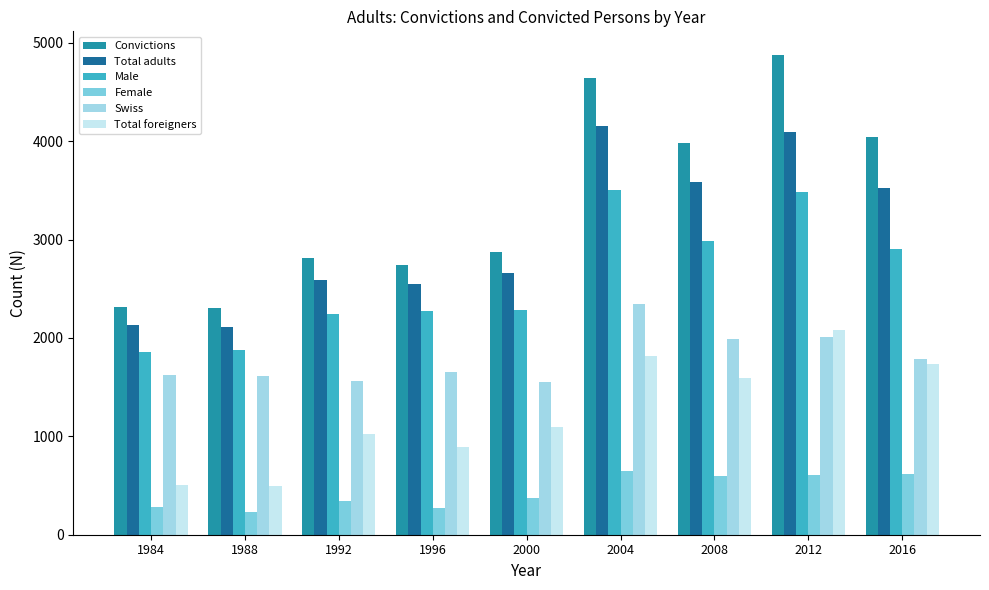

What value does the Total foreigners series have at 2004?

1815